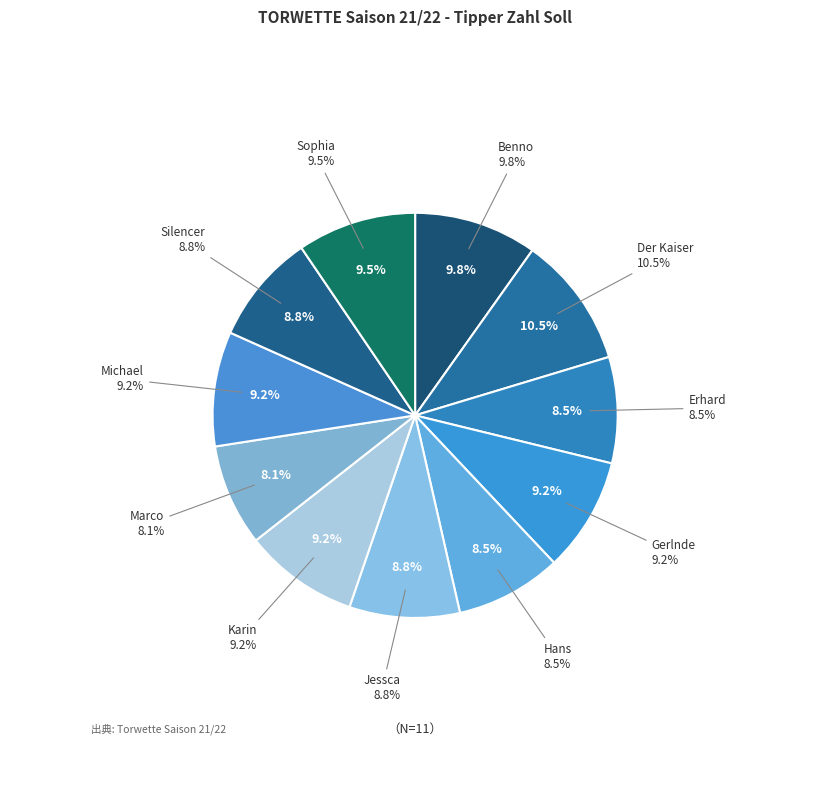

Count the number of slices in the pie.

11